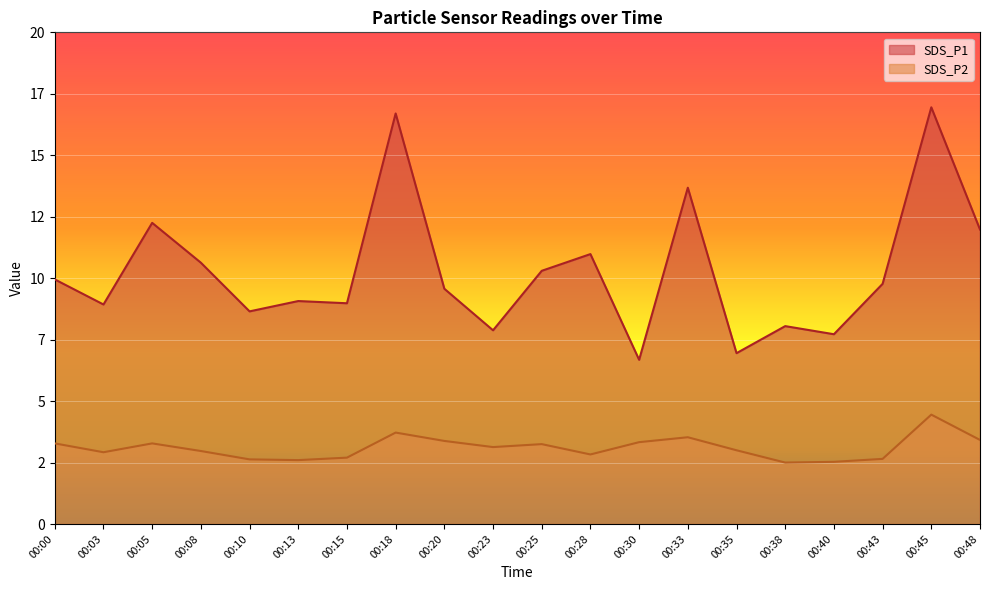

What is the value of the SDS_P1 point at the 12th from the left?

11.0